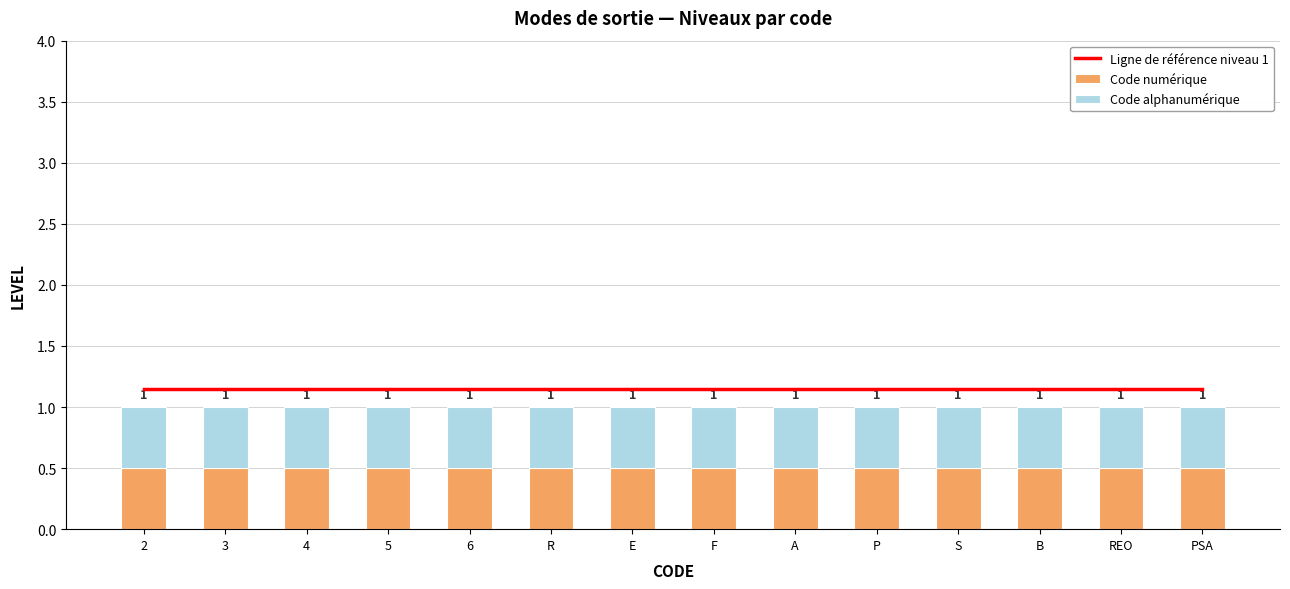

What position from the left is 5?

4